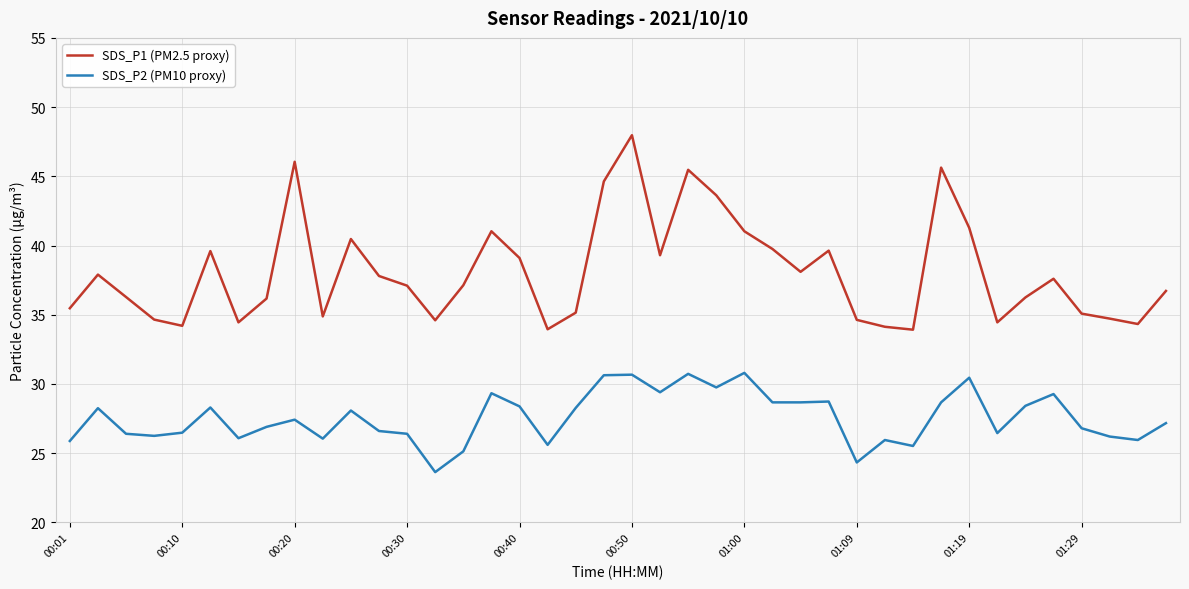

Which series has the largest range (max minus min)?

SDS_P1 (PM2.5 proxy)